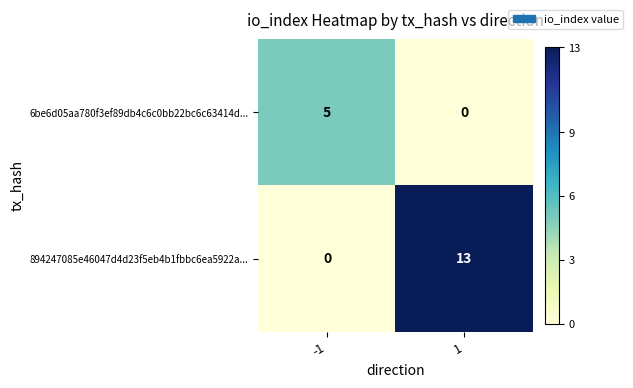

Is it true that 6be6d05aa780f3ef89db4c6c0bb22bc6c63414d... equals 9 at -1?

False